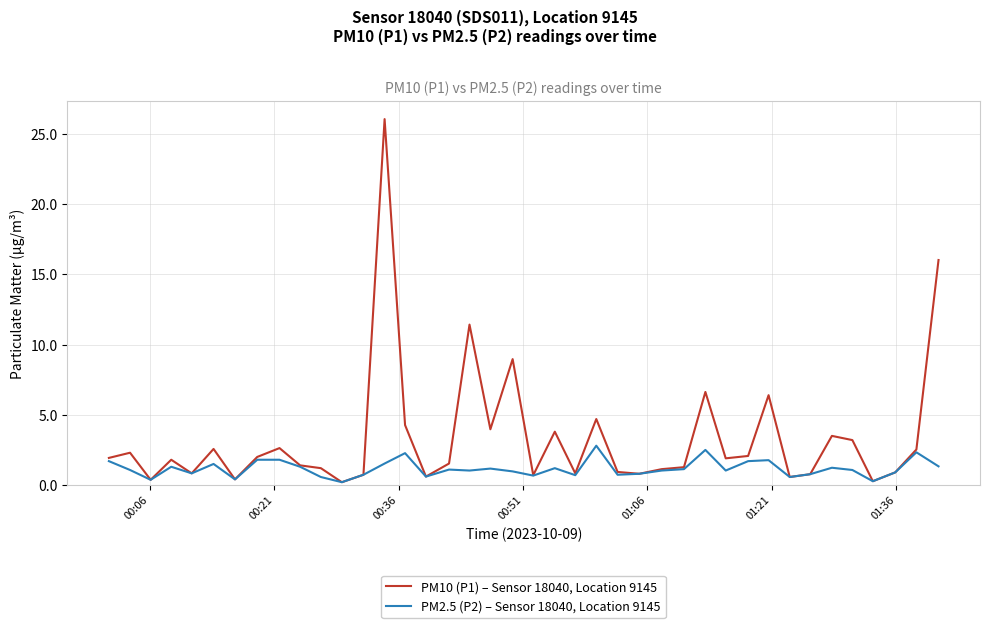

Which series has the largest range (max minus min)?

PM10 (P1) – Sensor 18040, Location 9145